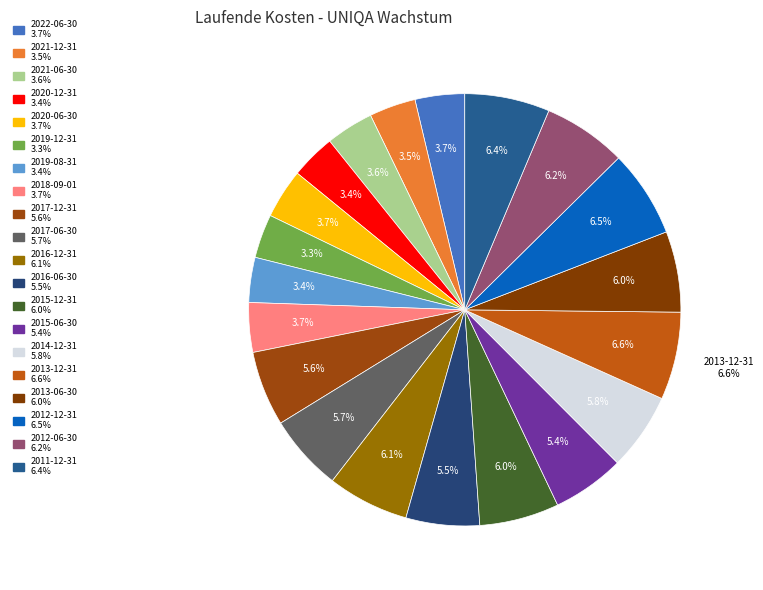

Count the number of slices in the pie.

20